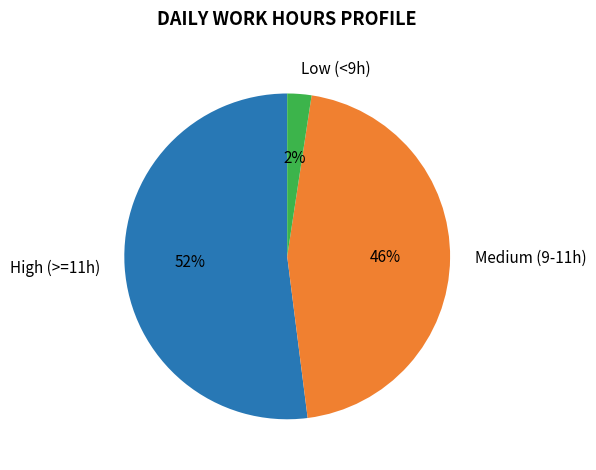

Which category accounts for the majority?

High (>=11h)